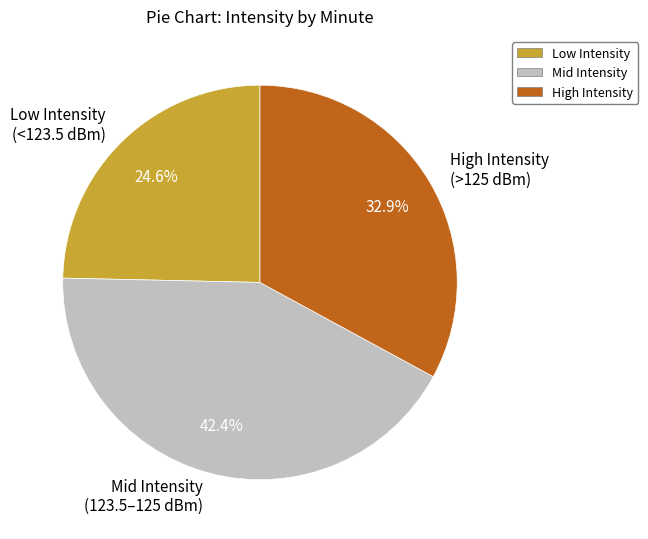

What percentage is NOT represented by Low Intensity (<123.5 dBm)?

75.4%